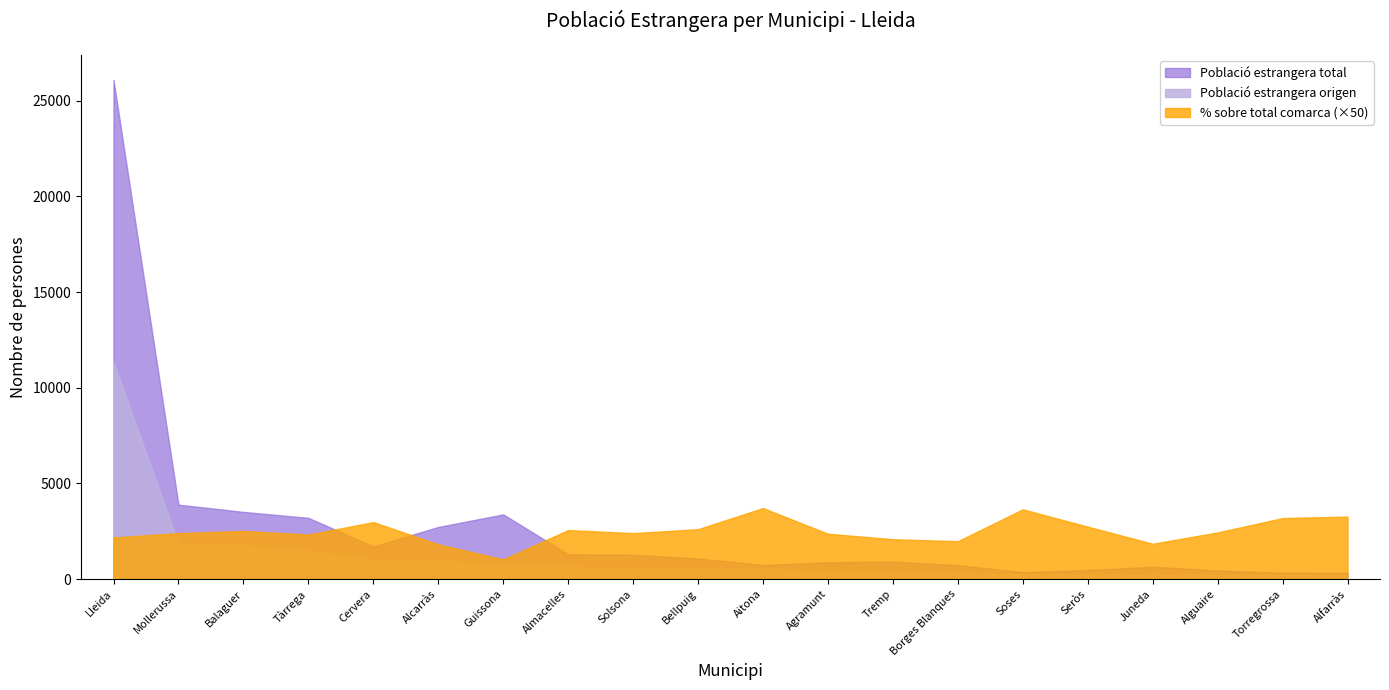

Which category has the highest value in the Població estrangera total series?

Lleida